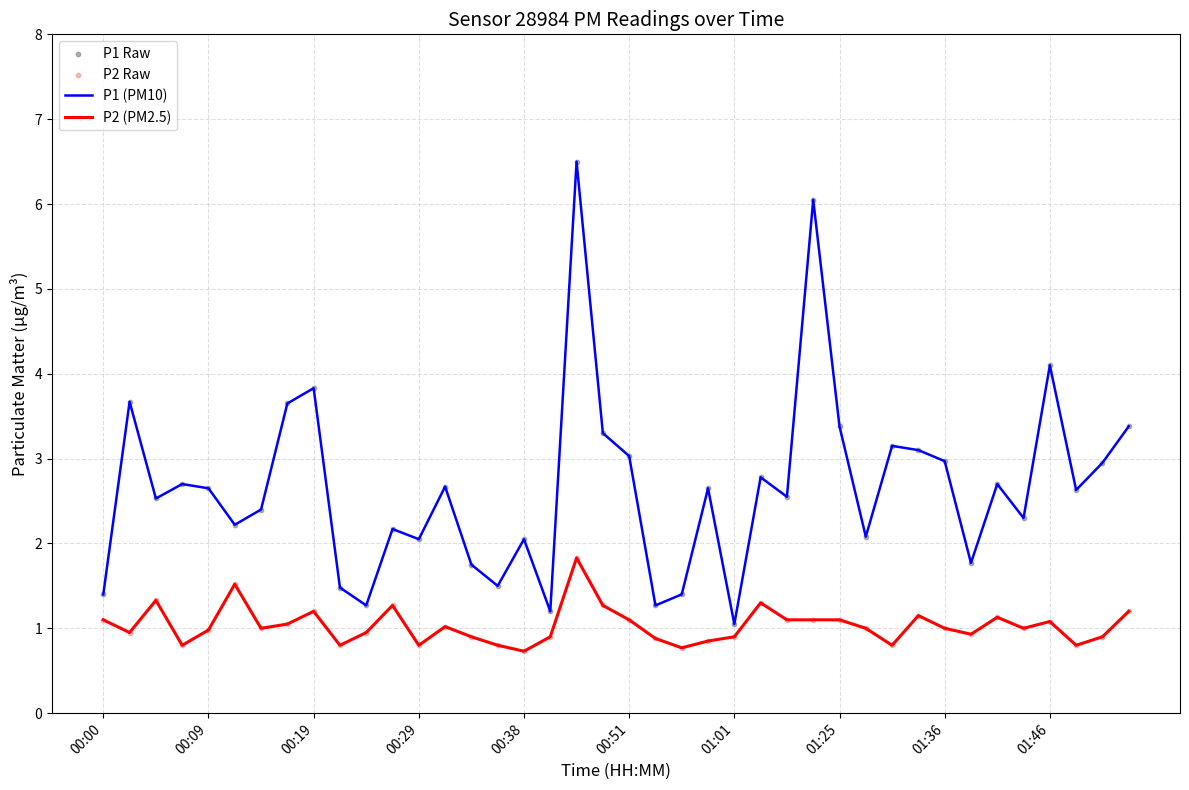

At which category is the sum across all series the highest?

18